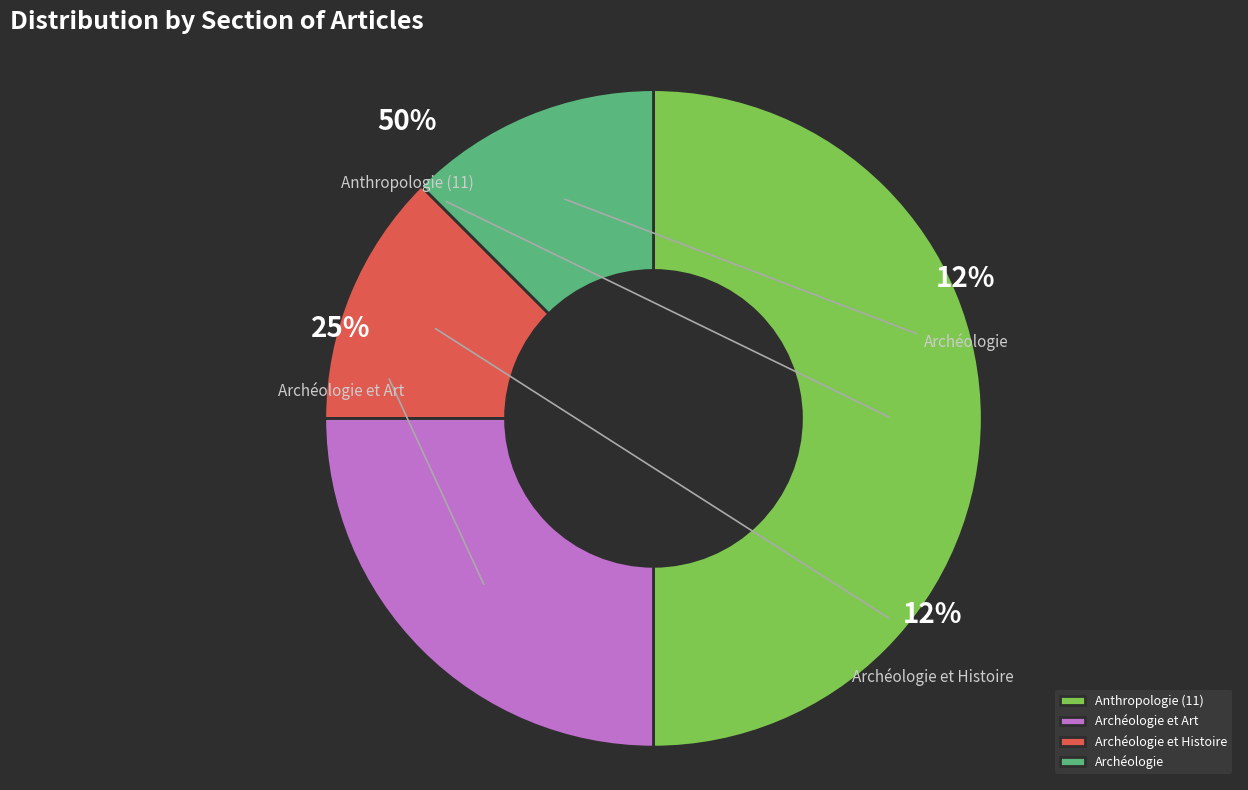

Is it true that Archéologie et Art / Archéologie is 35% of the pie?

False